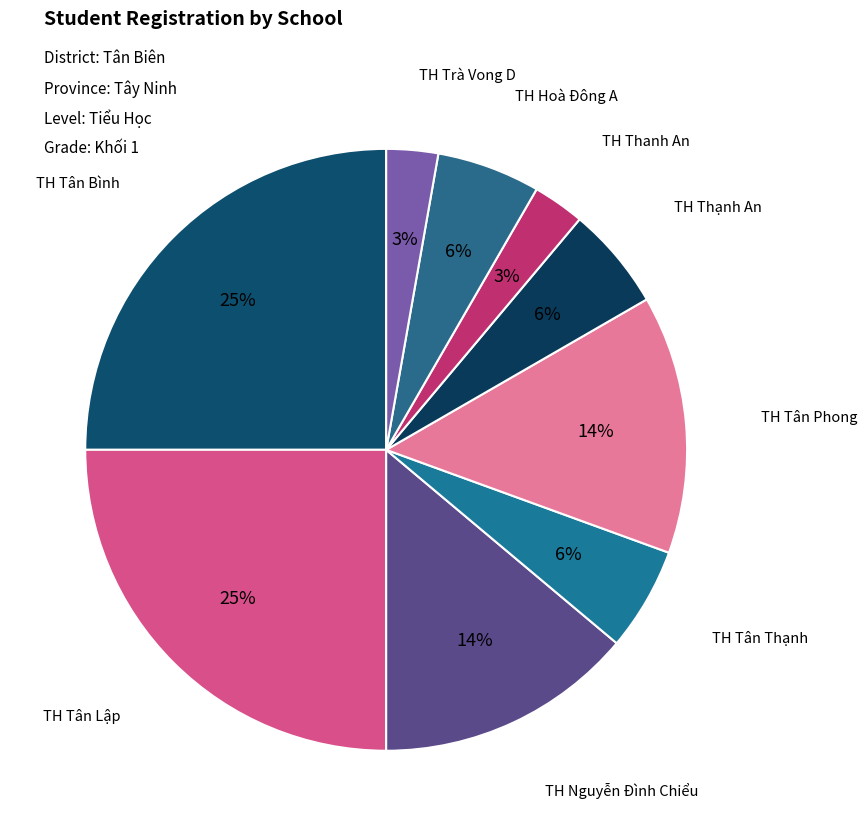

Approximately how many times larger is the value at TH Thanh An compared to TH Thạnh An?

0.5